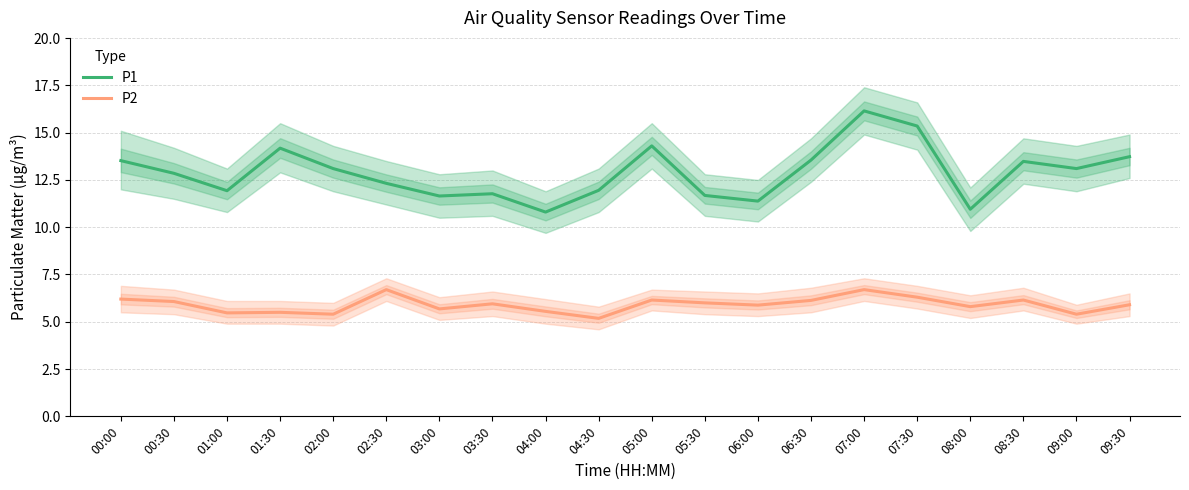

True or false: P1 has a value of 13.6 at 06:30.

True